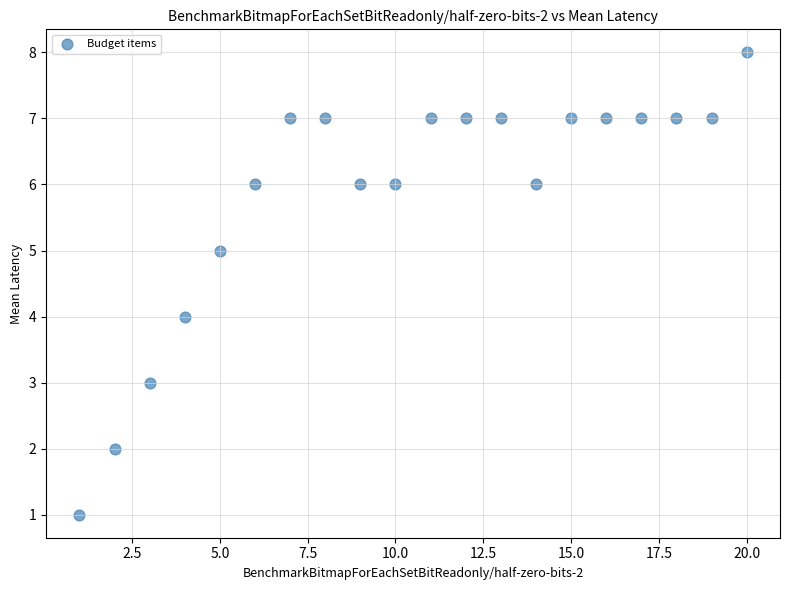

What is the range of Y values (max minus min)?

7